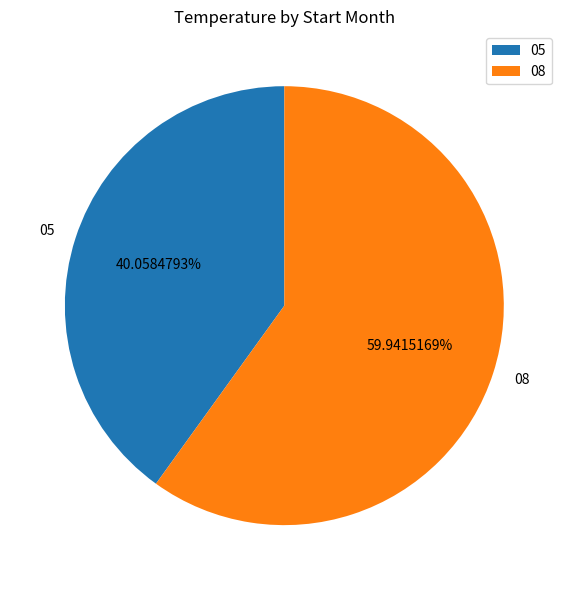

To the nearest percent, what is the difference between the 08 and 05 slice percentages?

20%